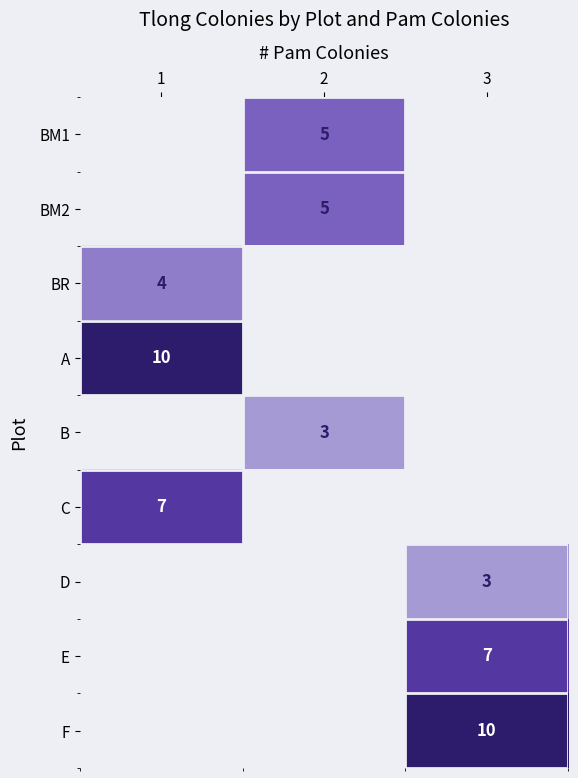

Is it true that C equals 7 at 1?

True